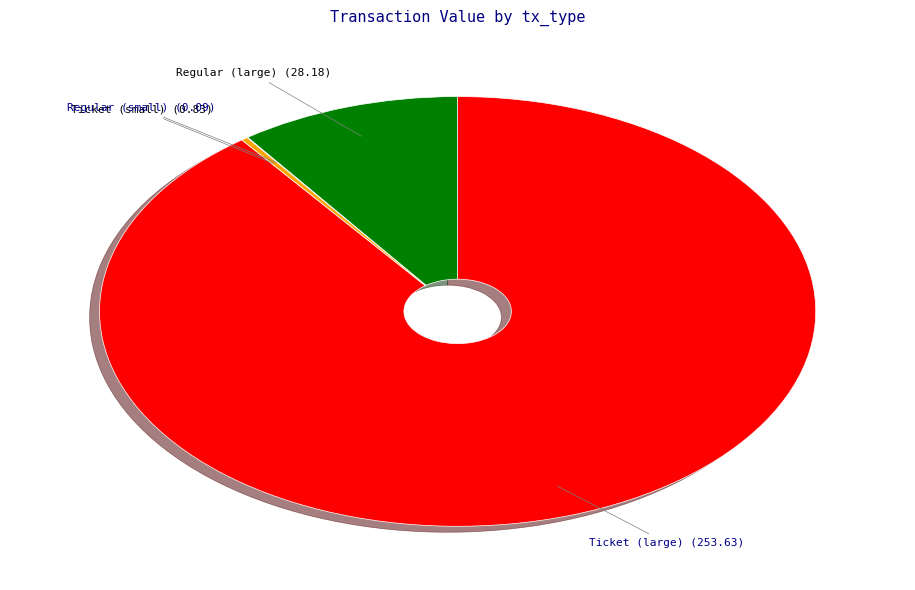

Is there any slice that represents more than half of the pie?

Yes